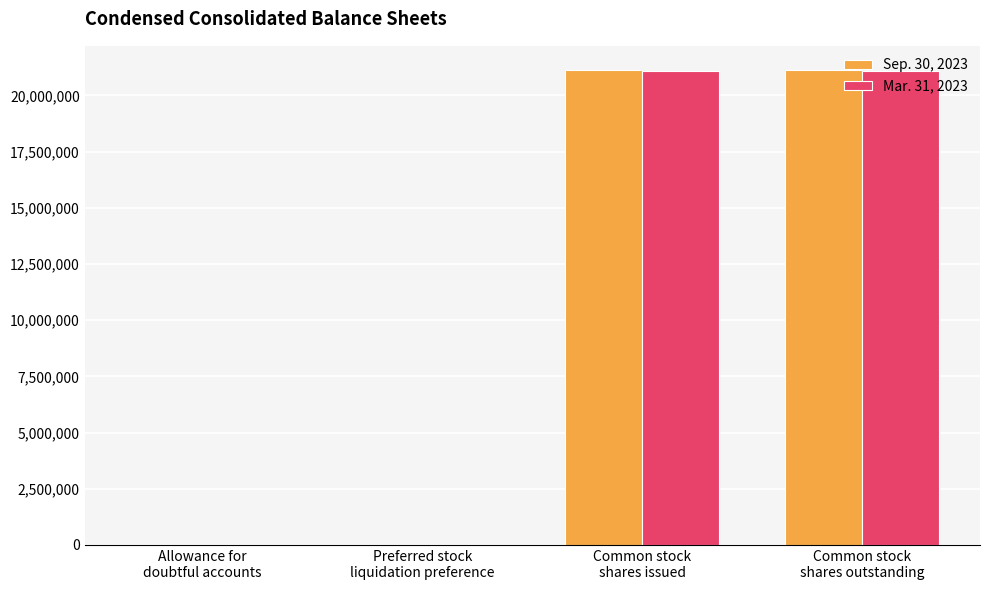

What are all the series names shown in the legend?

Sep. 30, 2023, Mar. 31, 2023